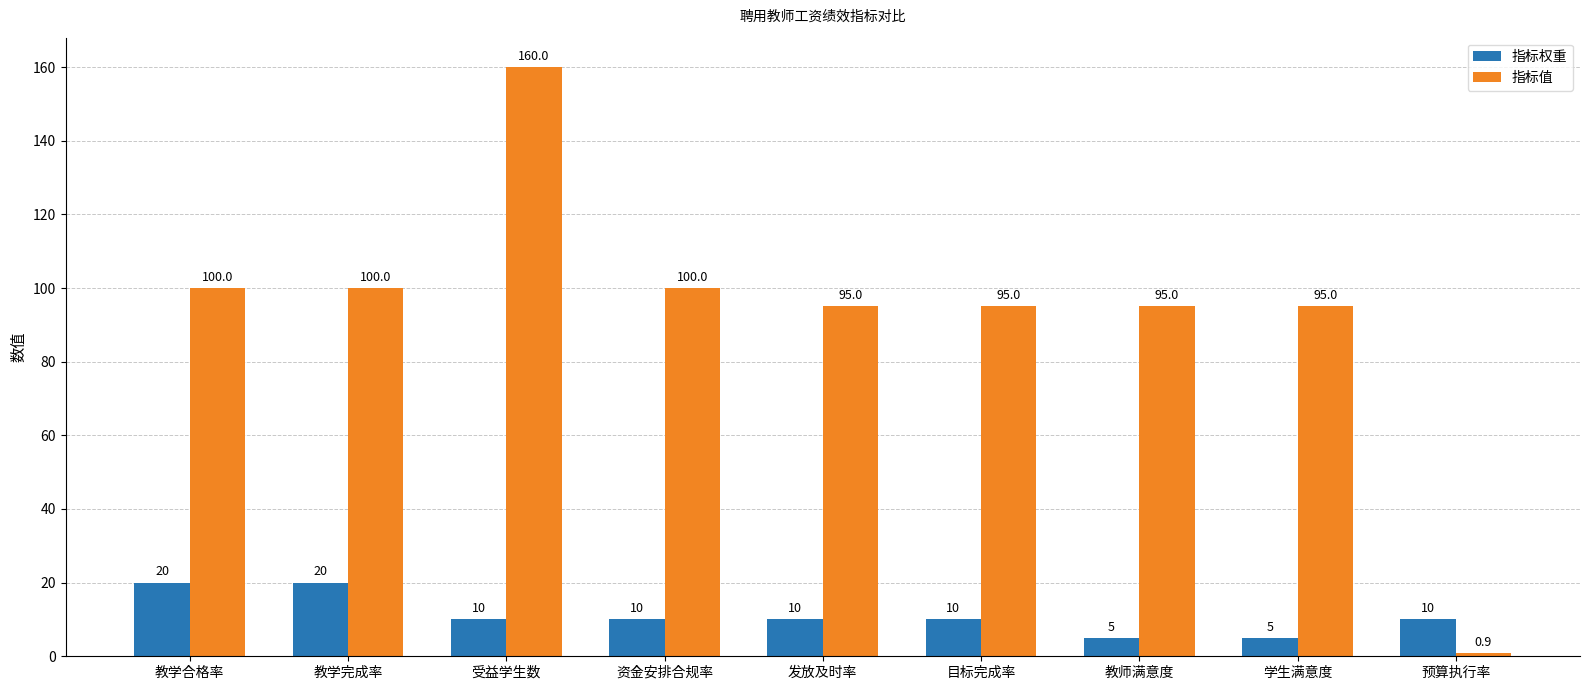

What are all the series names shown in the legend?

指标权重, 指标值